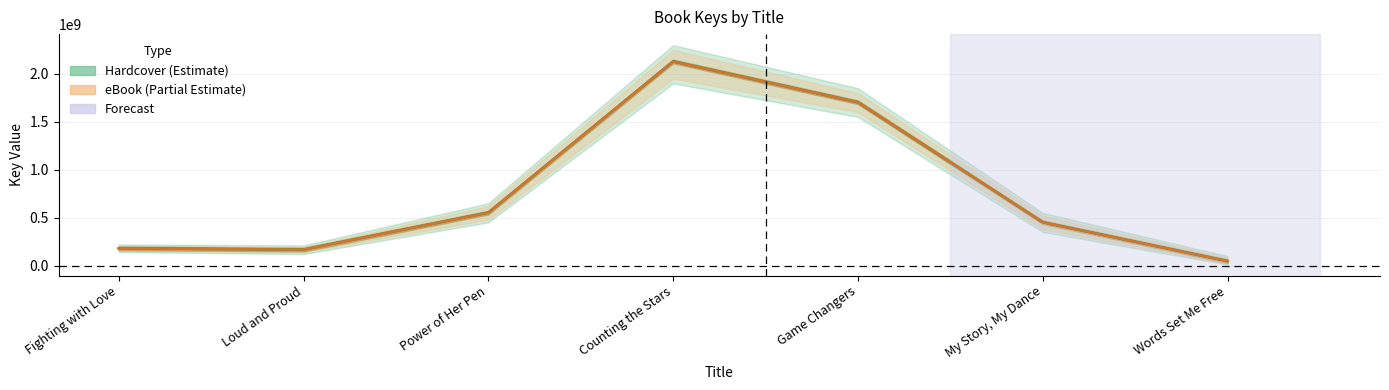

Which series changed the most between Fighting with Love and Game Changers?

Hardcover Key